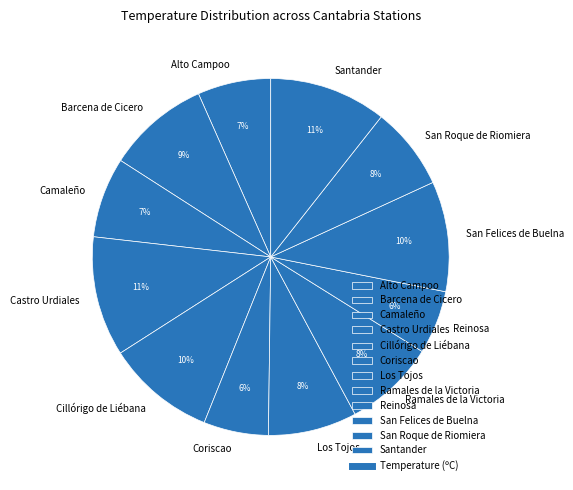

True or false: Barcena de Cicero accounts for 22% of the total.

False